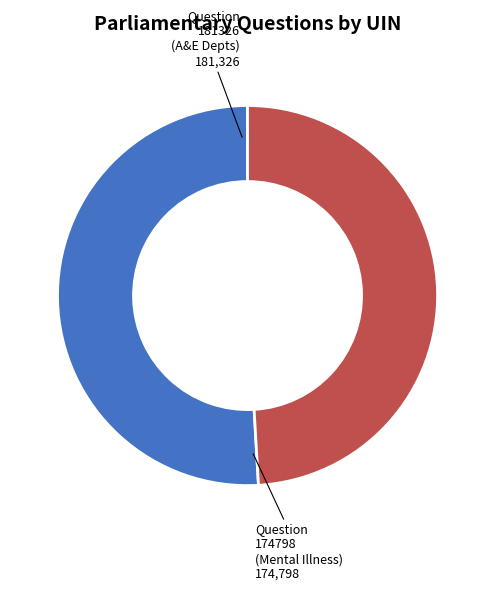

Rank the categories by value from lowest to highest.

Question 174798 (Mental Illness), Question 181326 (A&E Depts)